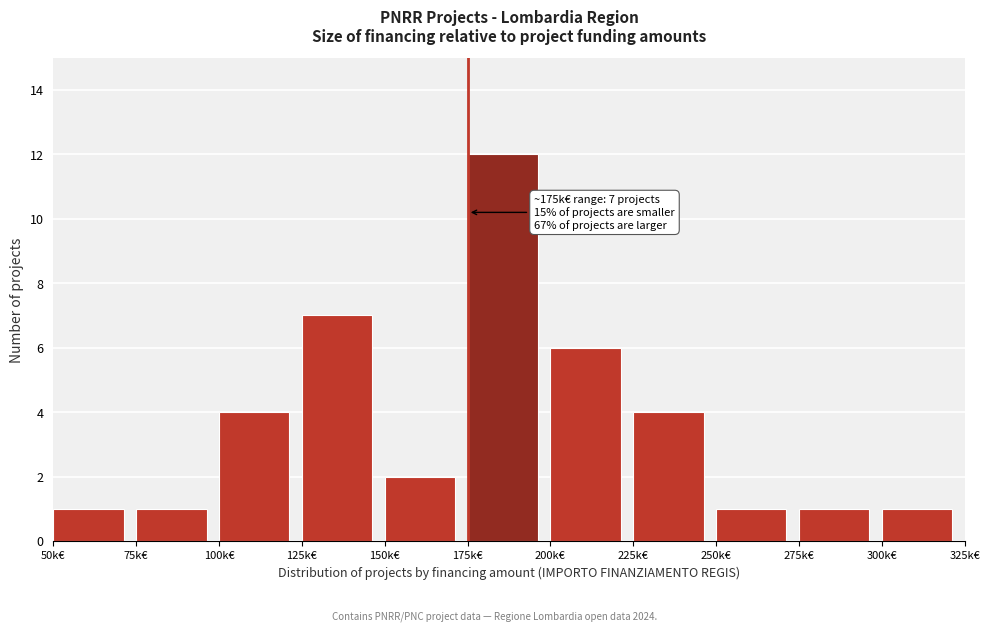

Reading left to right, what are all the values shown in this chart?

1	1	4	7	2	12	6	4	1	1	1